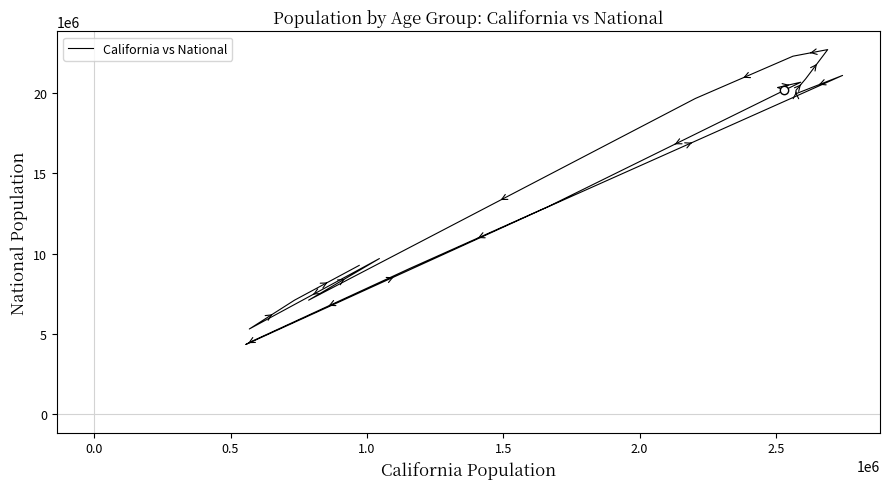

Is it true that the value at 9 is 8750155?

False